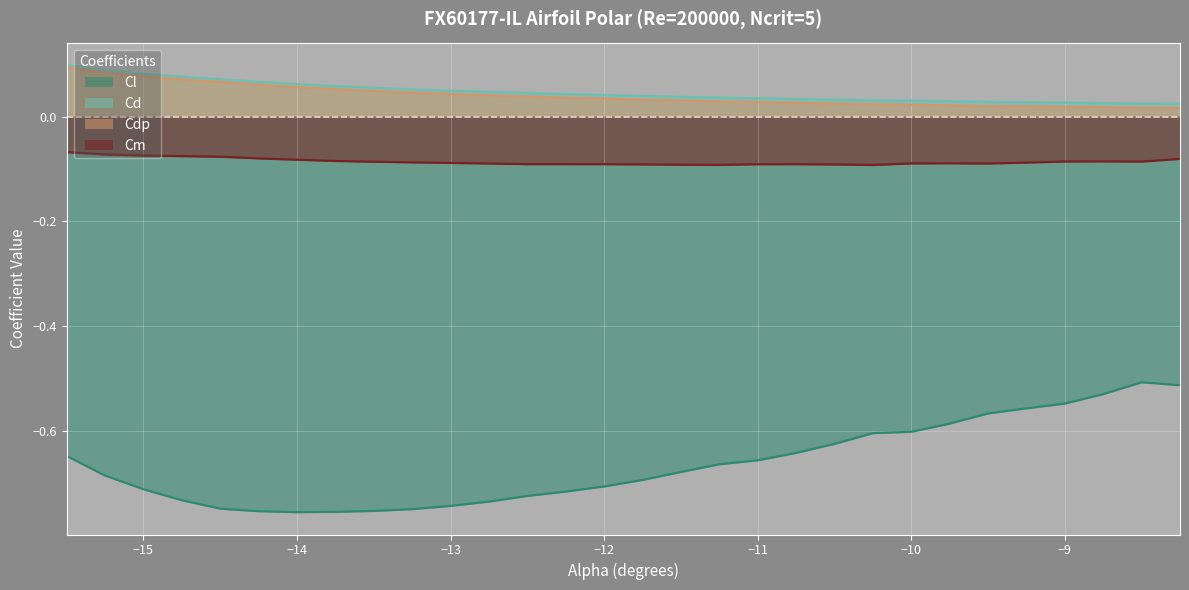

At how many categories does at least one series exceed 0?

30